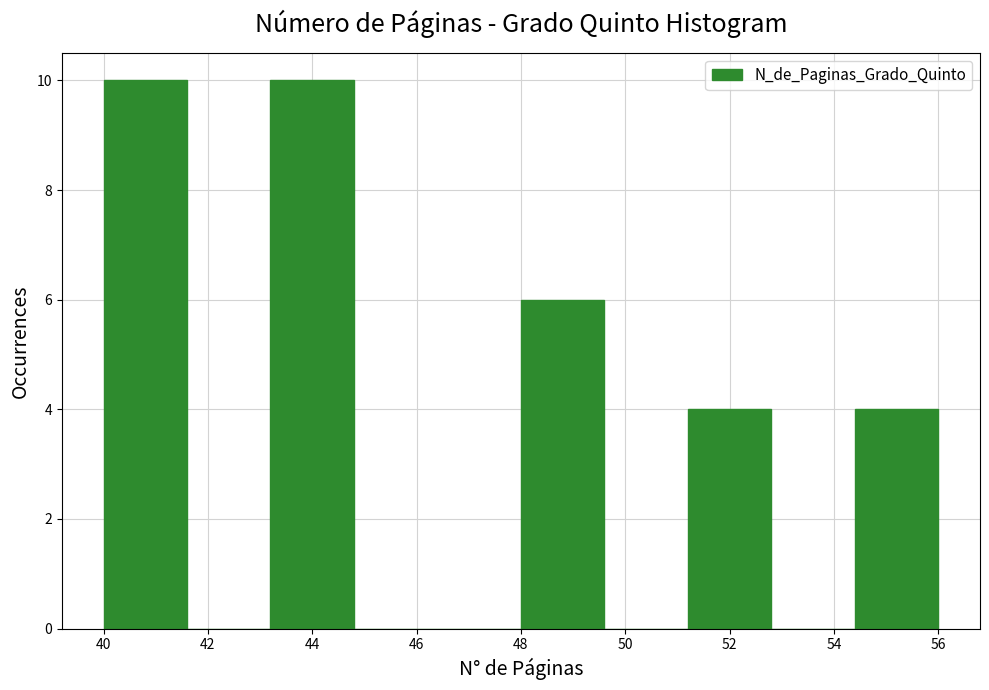

What is the height of the bar covering 48.0 to 49.6 on the x-axis? The values are not printed on the chart, so give them approximately, as read against the axis.

6